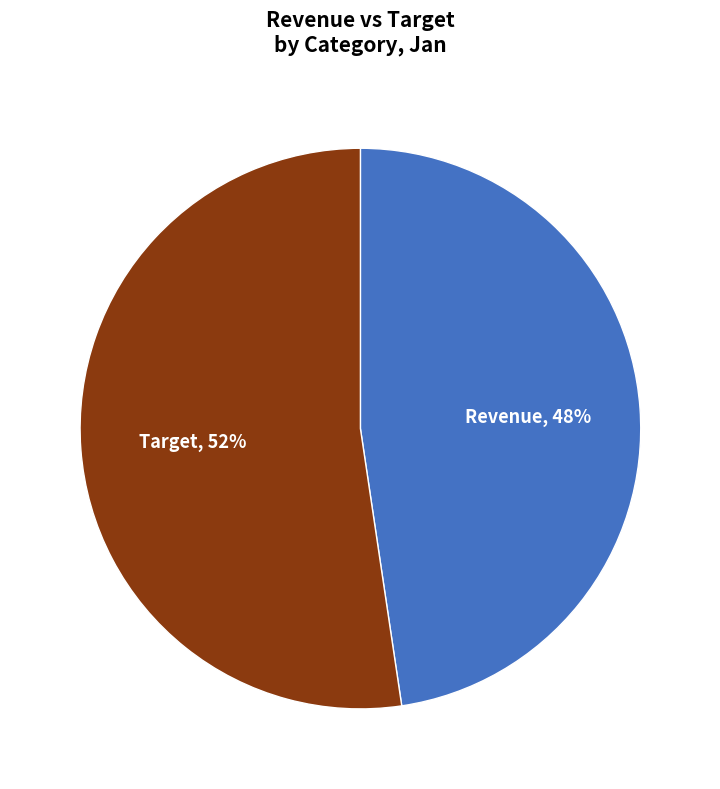

Is there any slice that represents more than half of the pie?

Yes